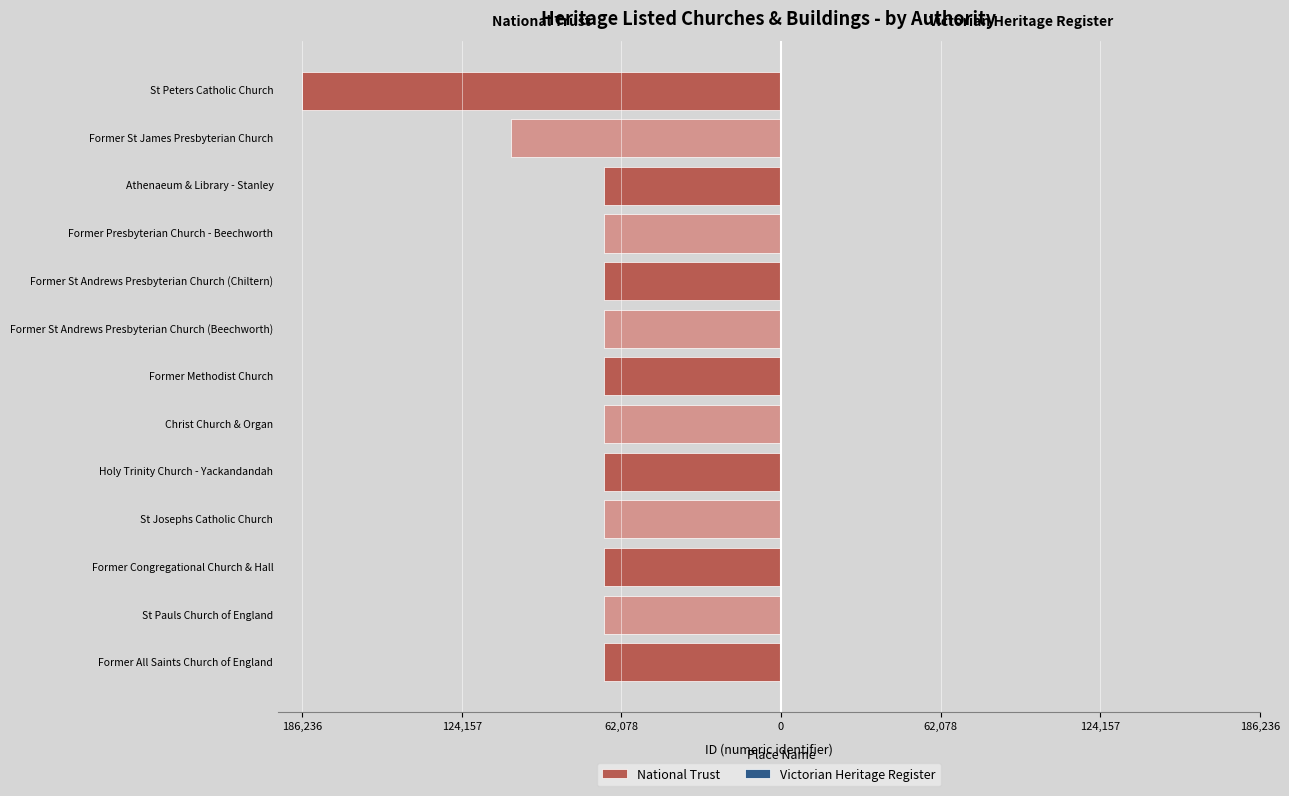

Is the value of National Trust at Former Congregational Church & Hall greater than the value of Victorian Heritage Register at St Josephs Catholic Church?

No